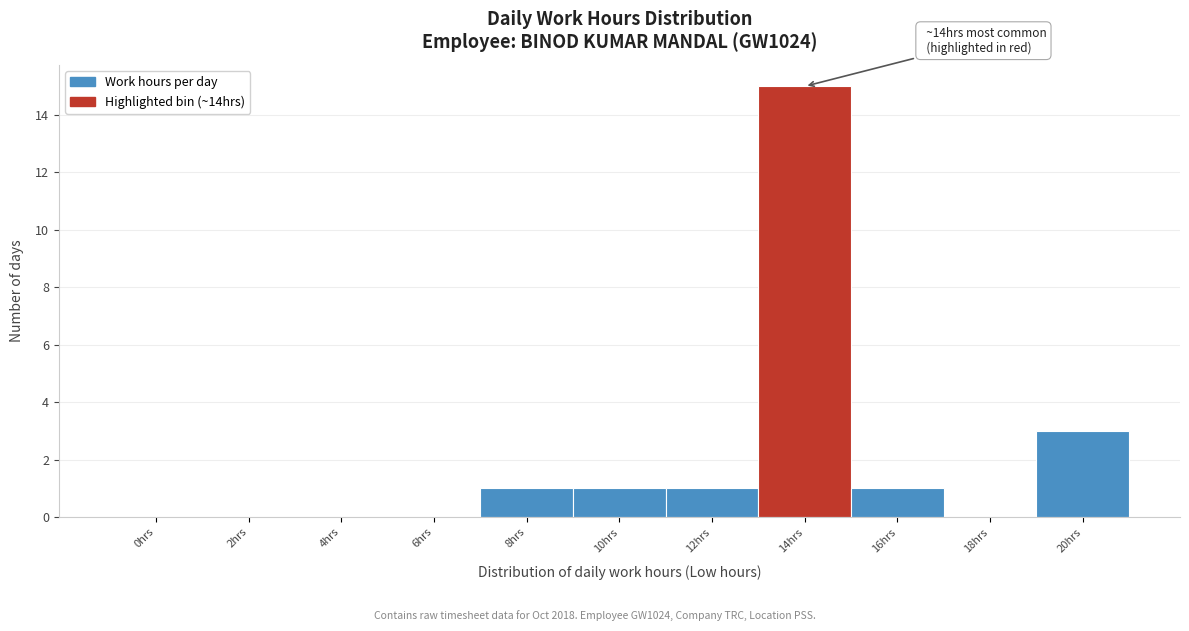

Reading right to left, extract all data points from this chart.

20hrs=3	18hrs=0	16hrs=1	14hrs=15	12hrs=1	10hrs=1	8hrs=1	6hrs=0	4hrs=0	2hrs=0	0hrs=0